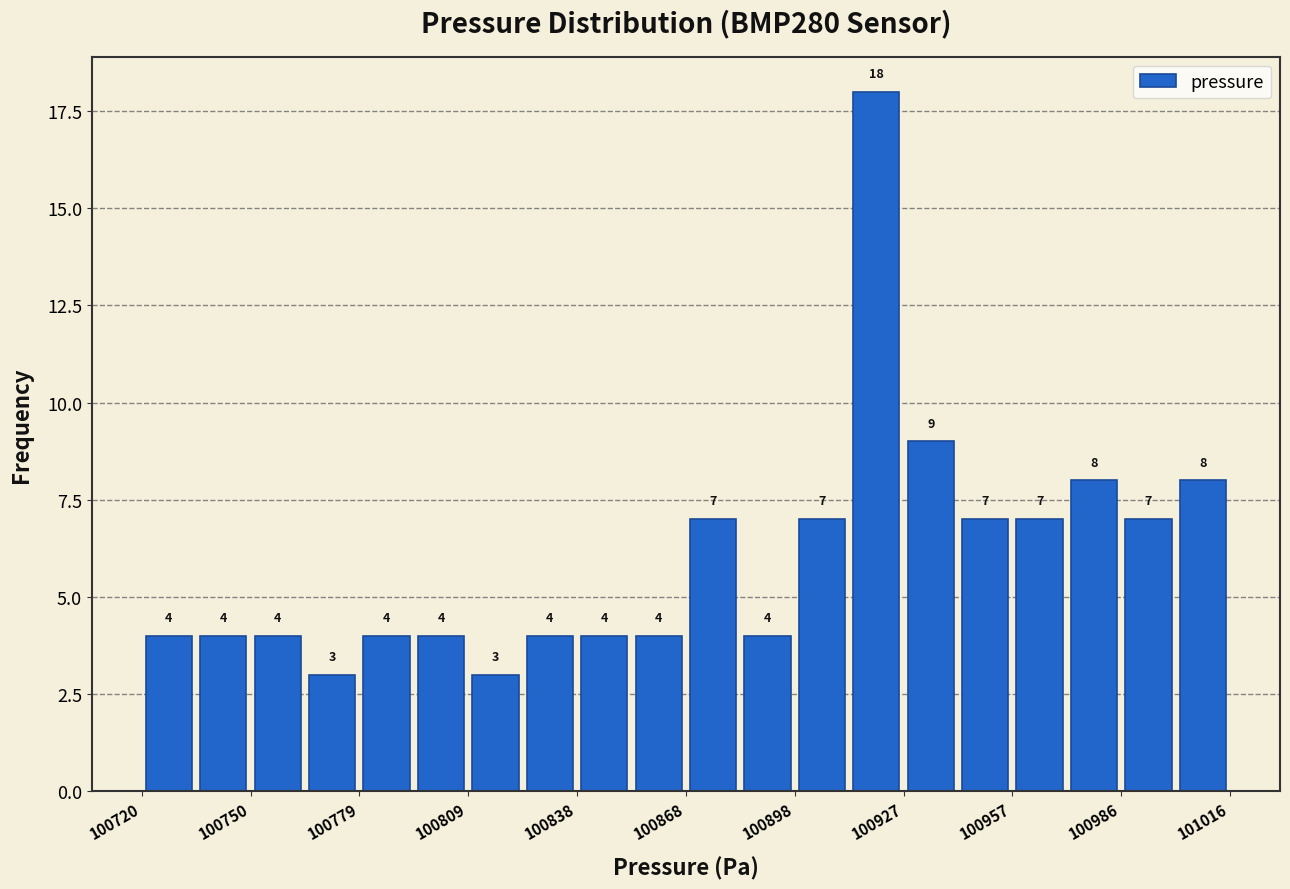

Read against the x-axis, roughly where is the centre of the tallest bar?

100920